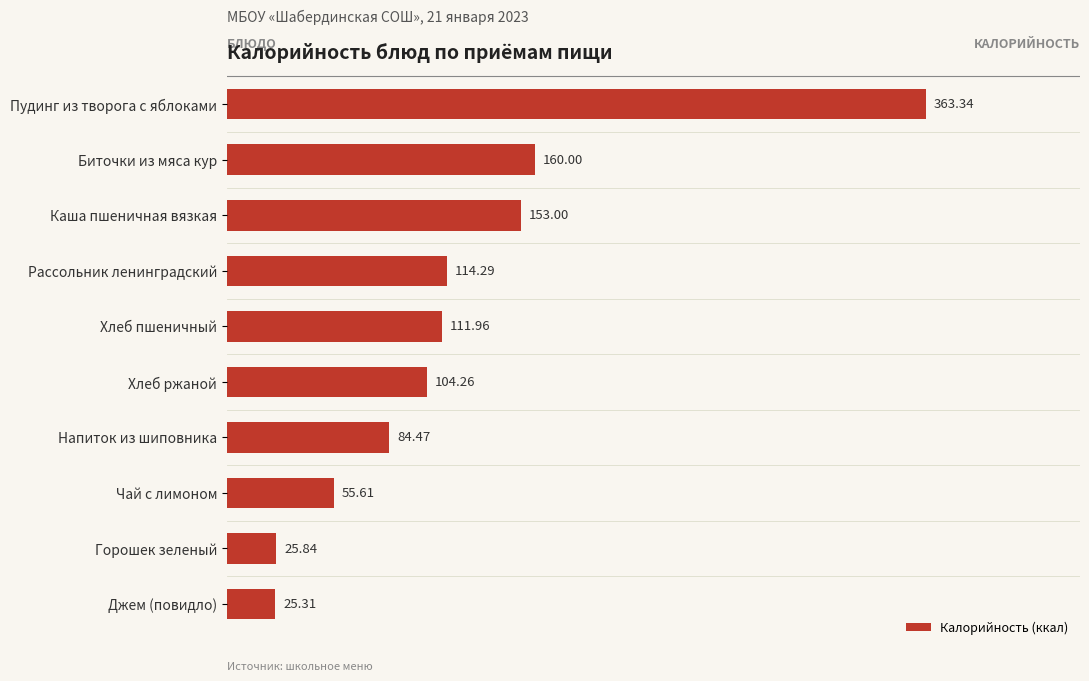

Count the number of data series in this chart.

1